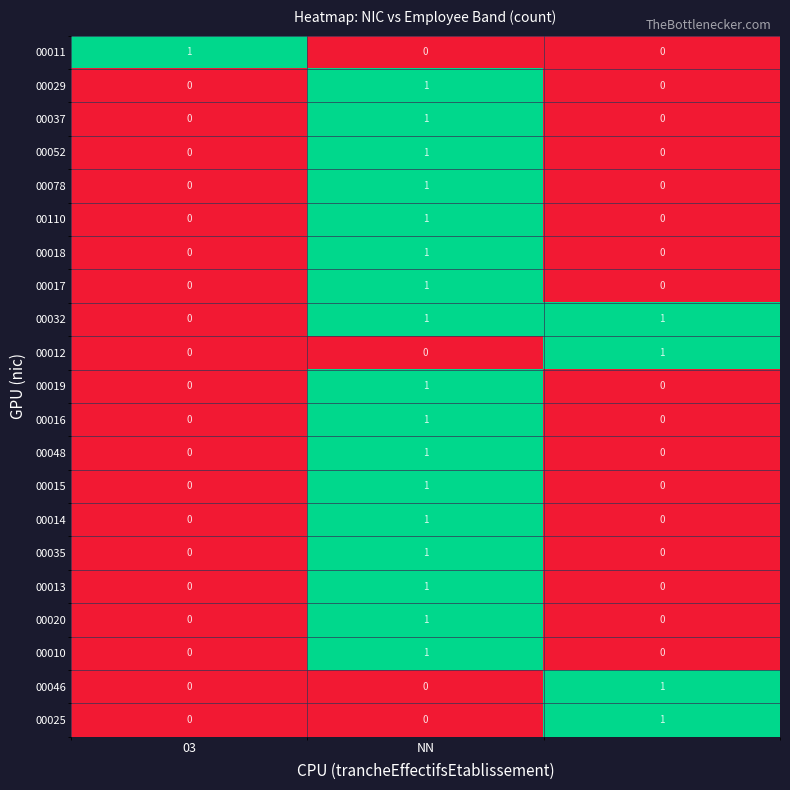

At how many categories does at least one series exceed 0?

3